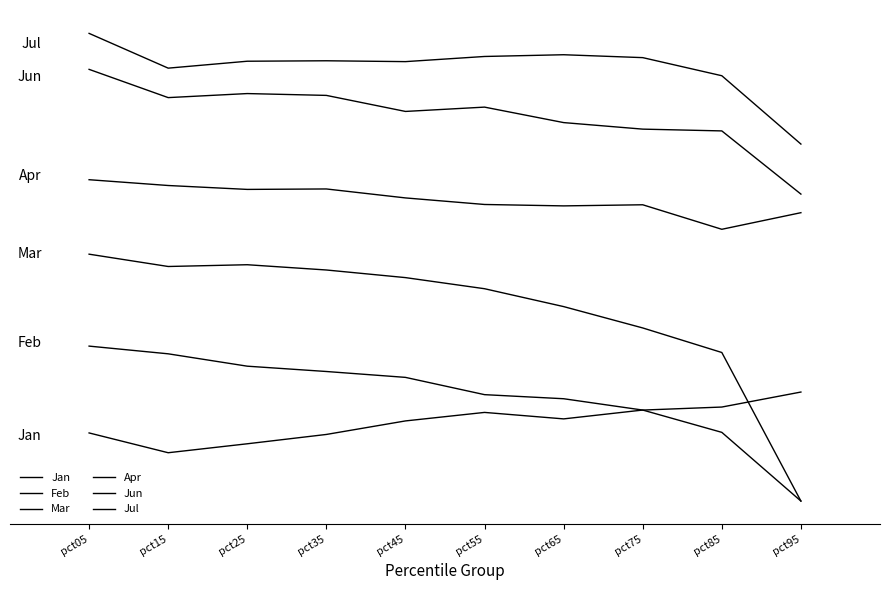

True or false: Feb has a value of 0.1 at pct35.

False